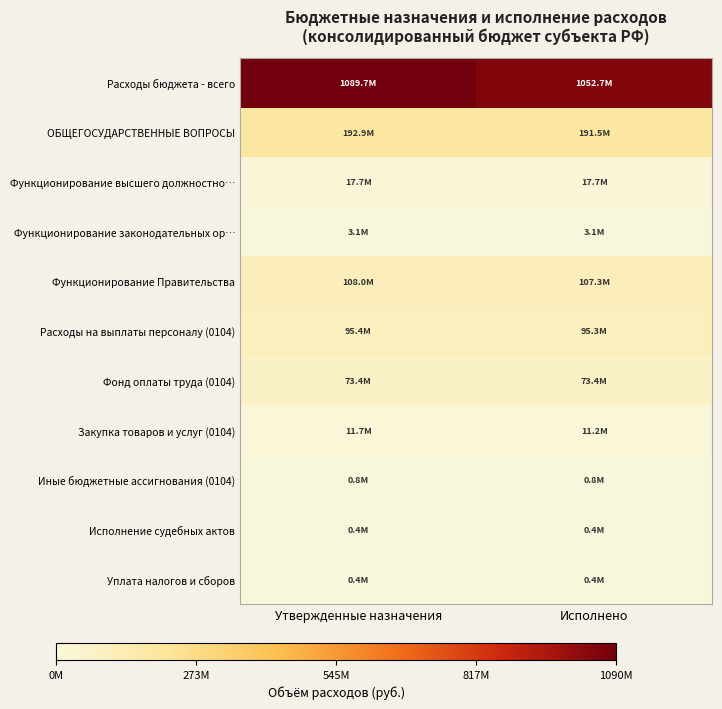

Which category has the lowest value across all series?

Исполнено